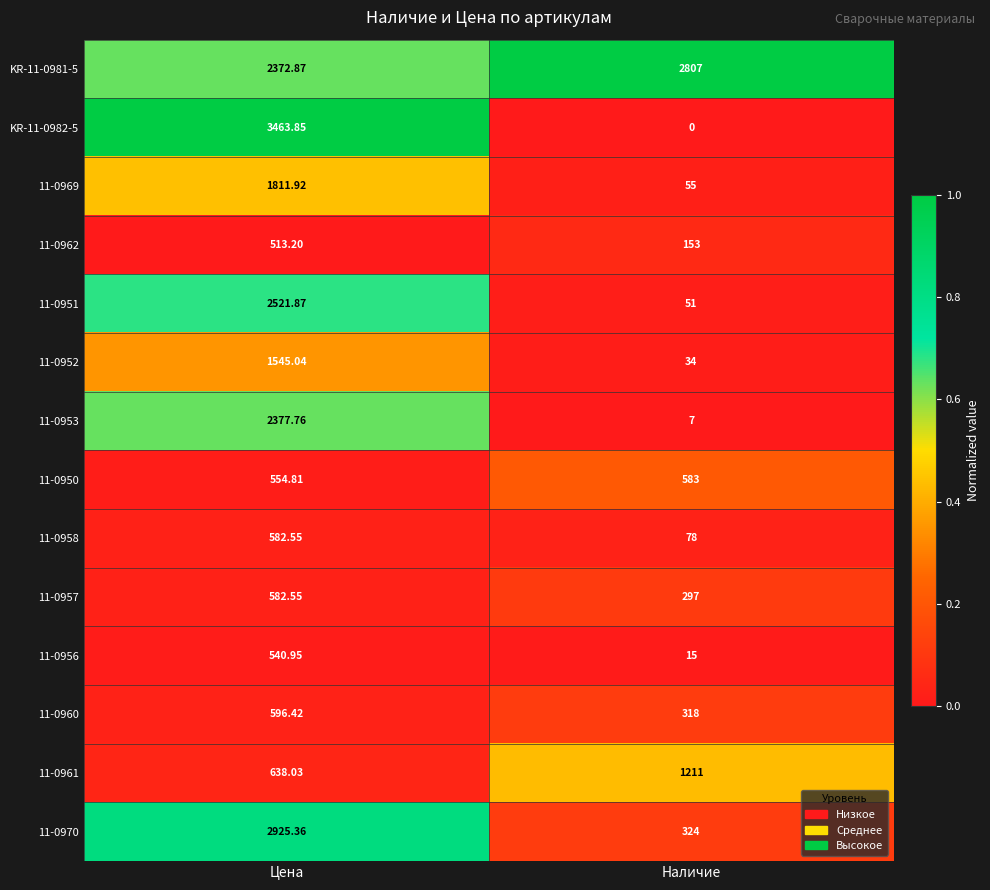

At which category is the sum across all series the highest?

Цена